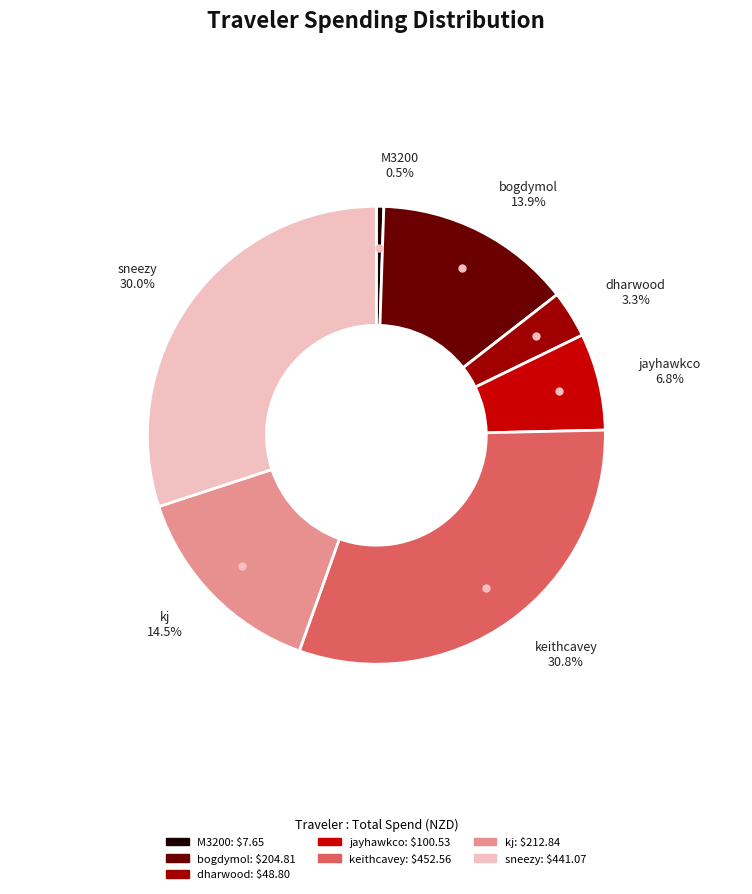

Combined, do keithcavey and dharwood account for over 50%?

No